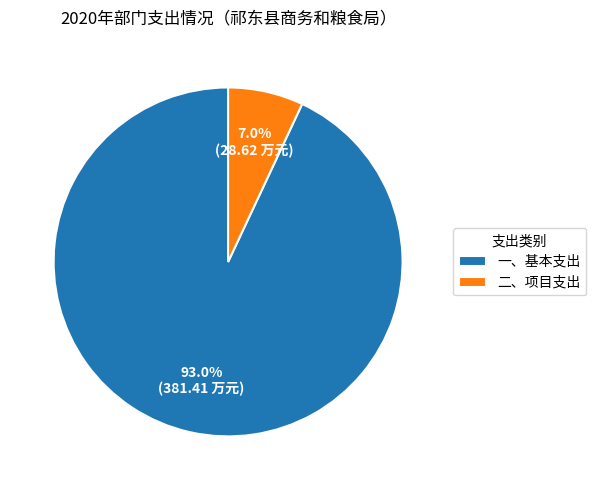

To the nearest percent, what is the difference between the largest and smallest slice percentages?

86%